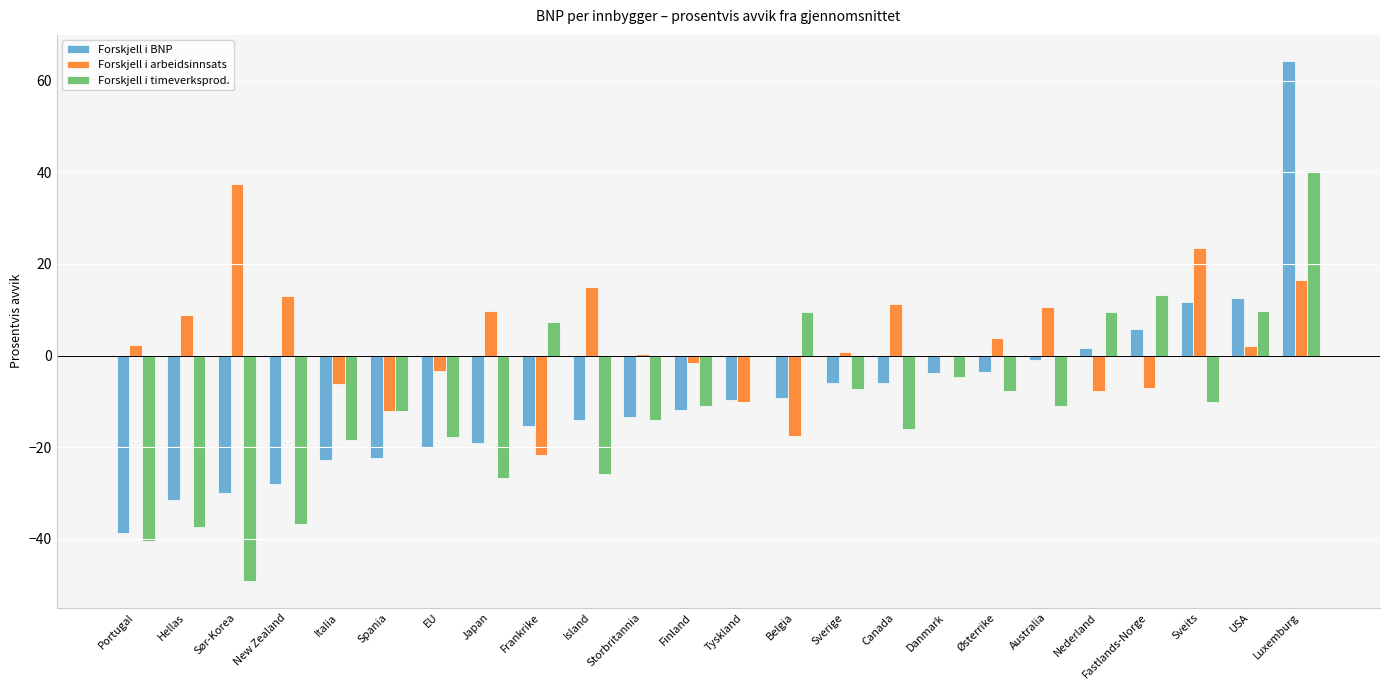

What is the sum of the Forskjell i arbeidsinnsats values at Luxemburg and Belgia?

-1.1